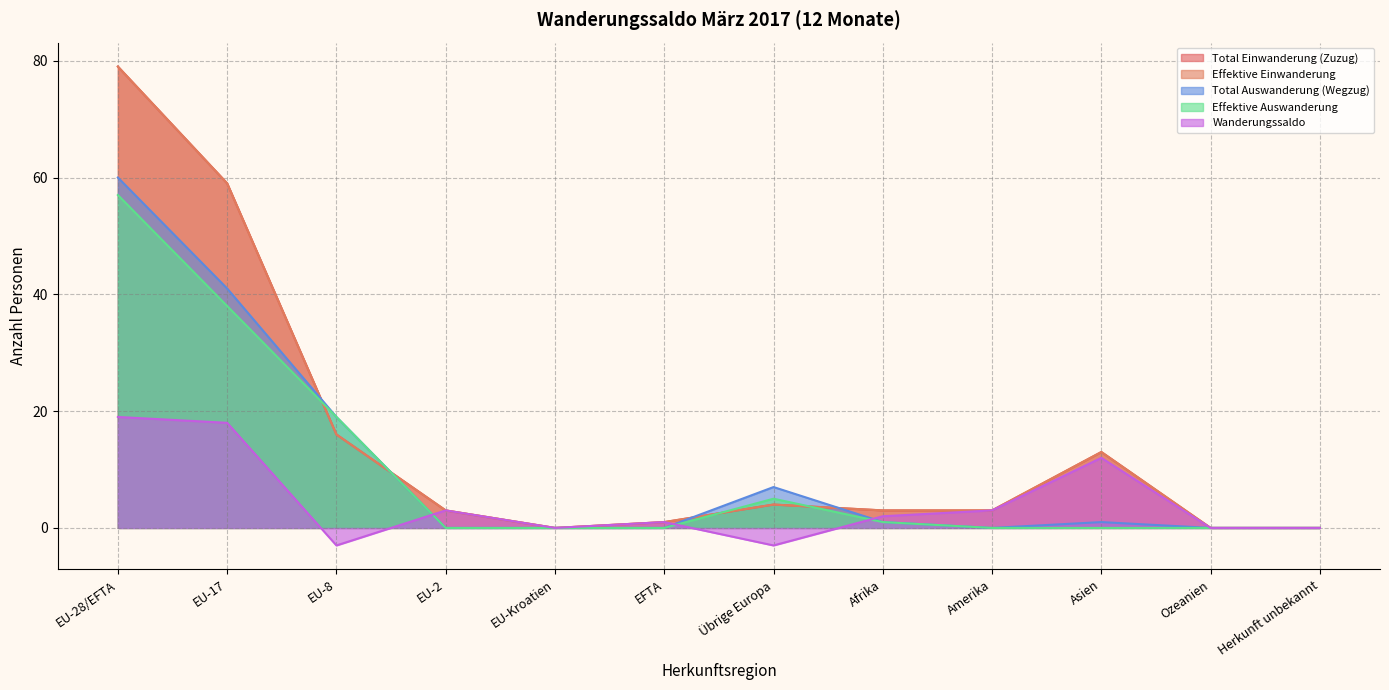

Which category has the highest value in the Wanderungssaldo series?

EU-28/EFTA